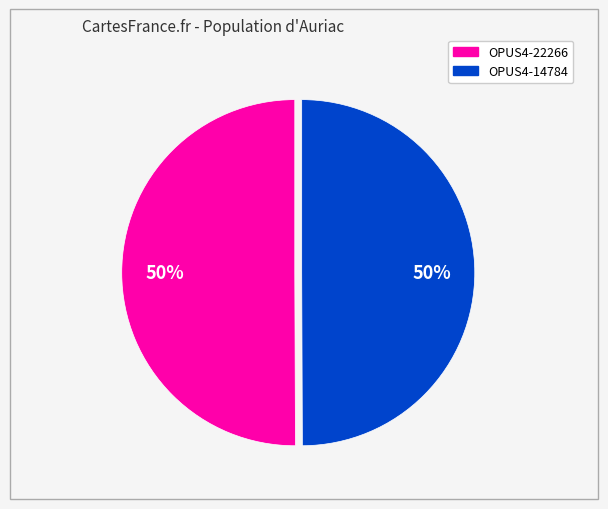

To the nearest percent, what percentage of the pie is OPUS4-22266?

50%